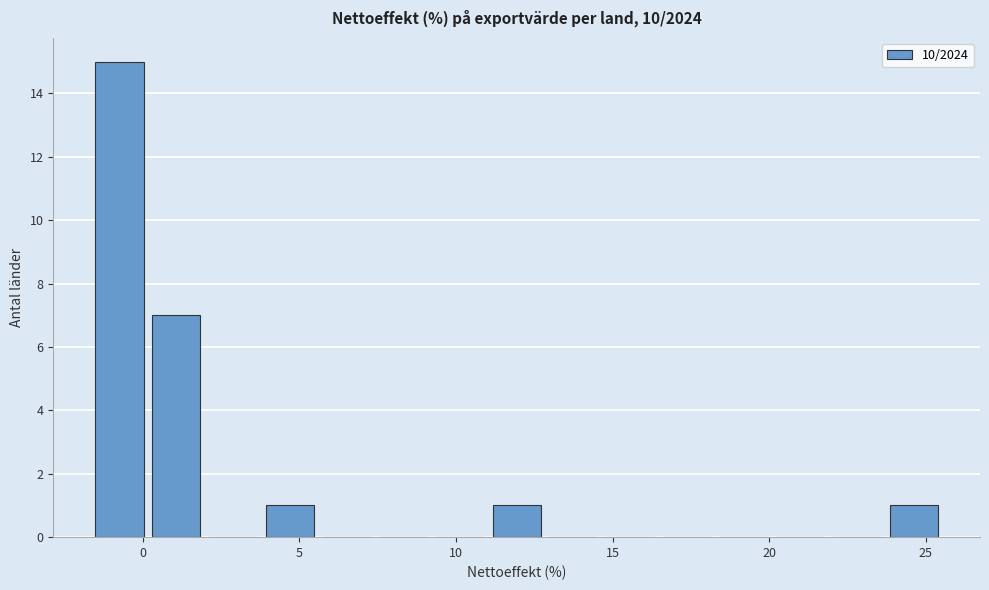

Around what value on the x-axis is the tallest bar? Give the approximate position of its centre, as read against the axis.

-0.5